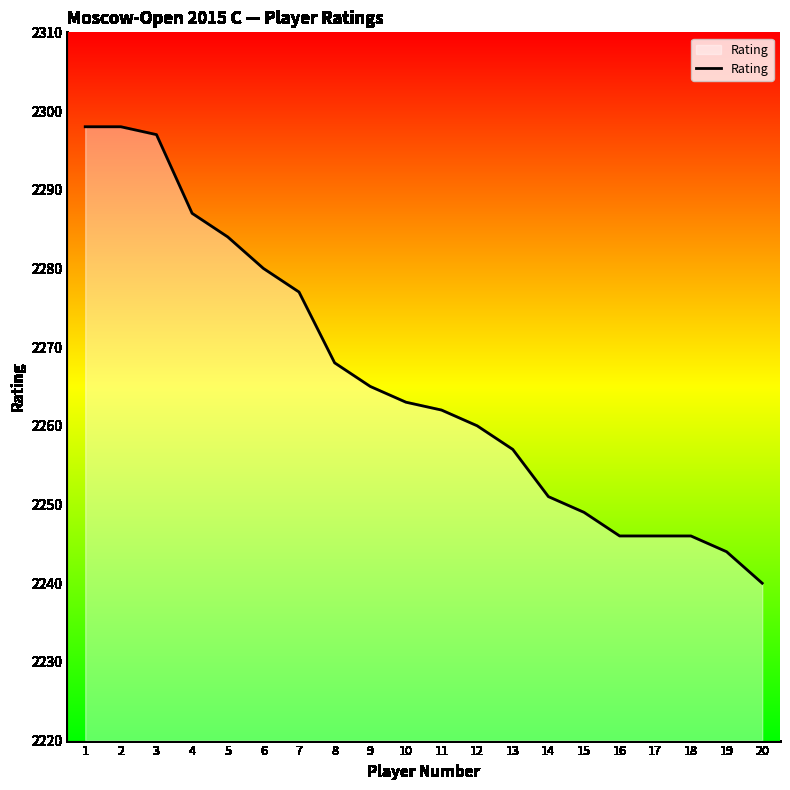

What is the difference between the maximum and minimum values?

58